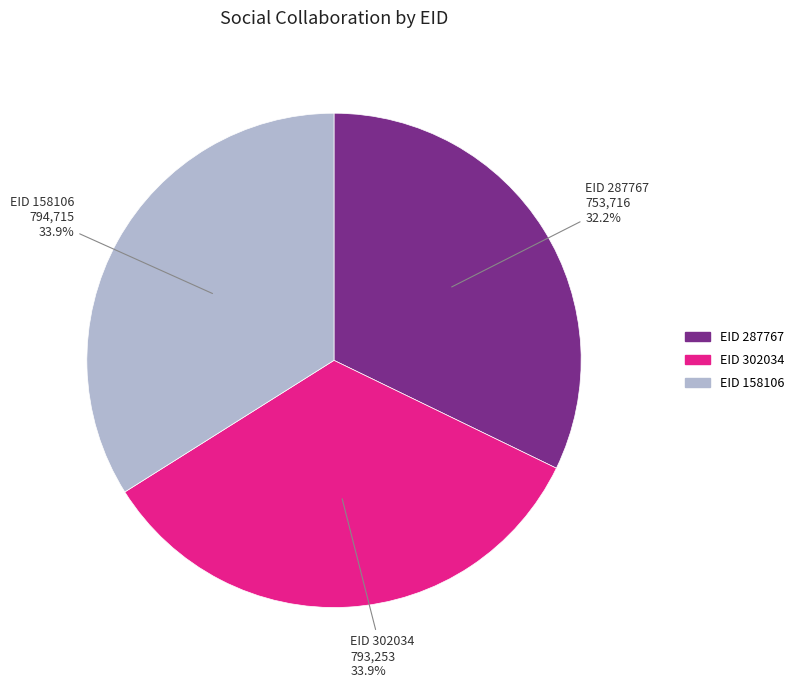

Is there any slice that represents more than half of the pie?

No